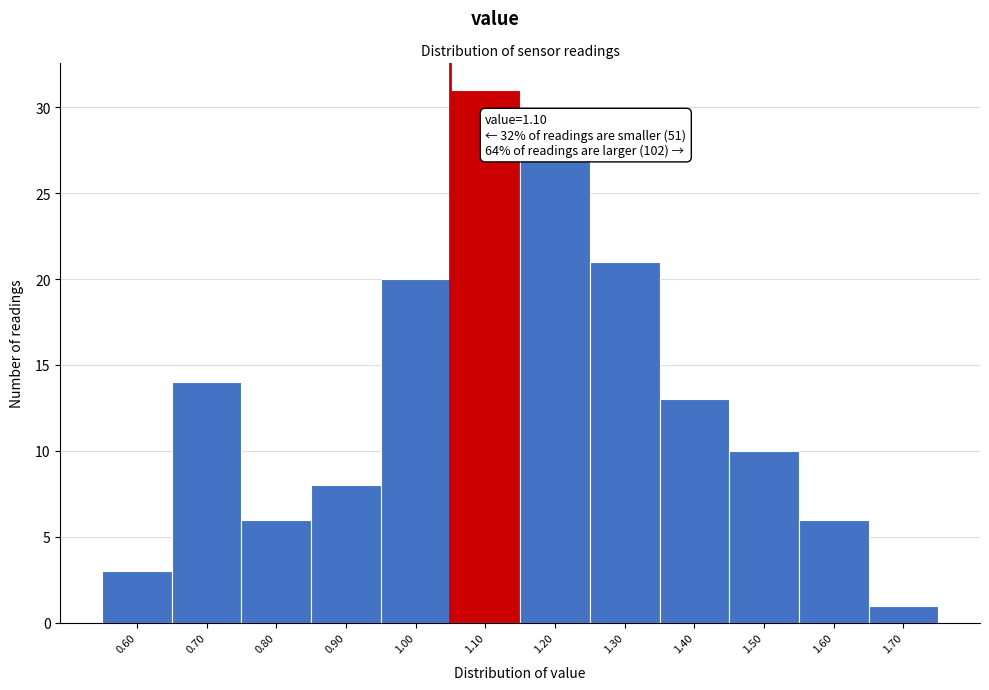

Reading left to right, list all the values displayed in this chart.

3	14	6	8	20	31	27	21	13	10	6	1